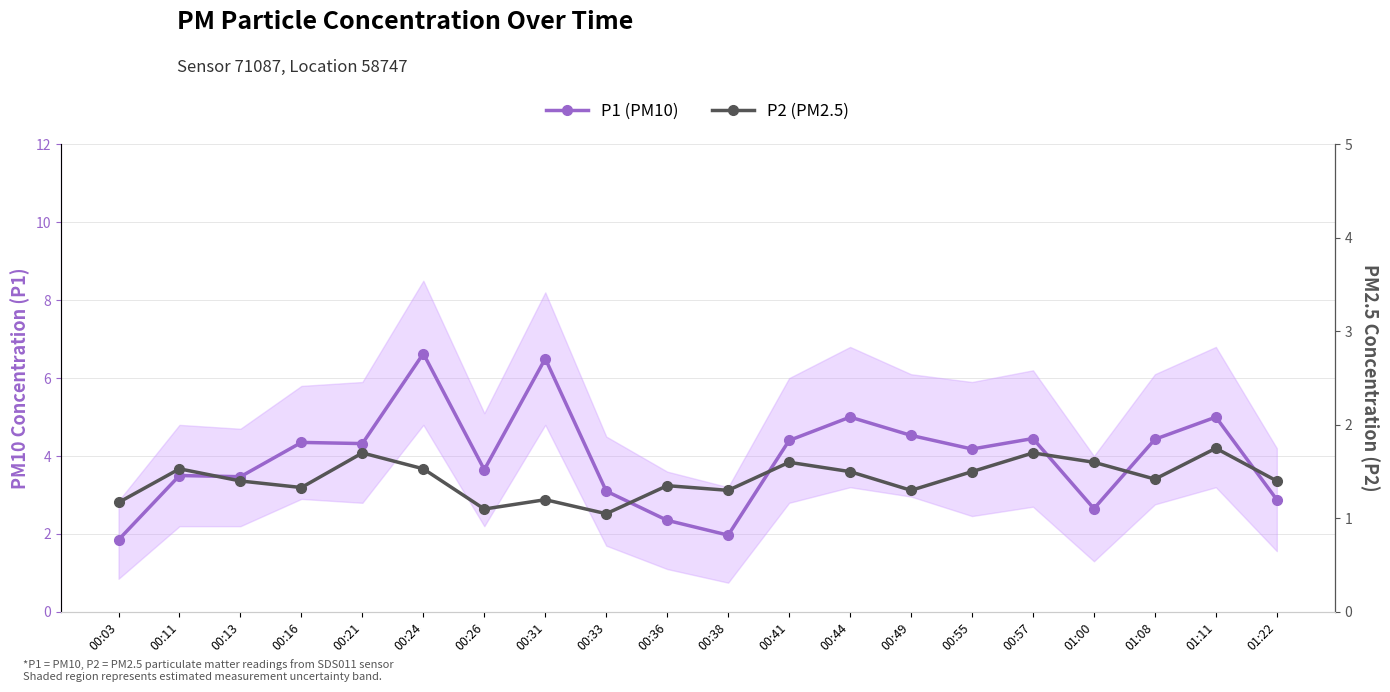

True or false: P2 (PM2.5) and P1 (PM10) intersect in this chart.

False